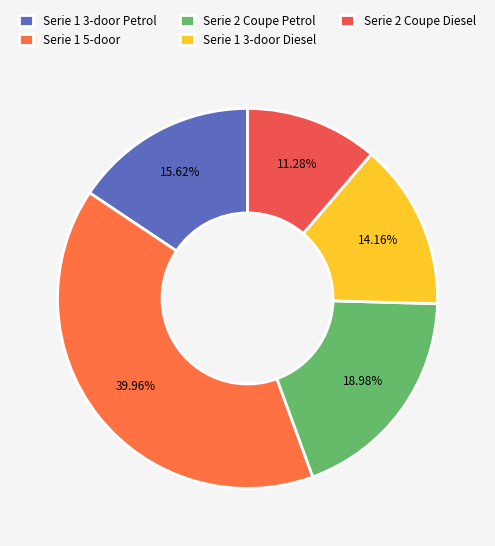

How many segments does this pie chart have?

5